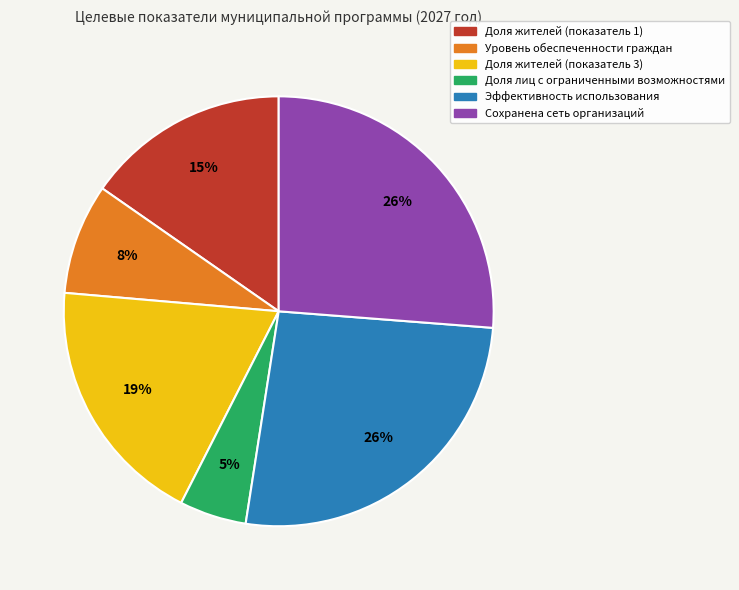

Does any single category account for the majority?

No